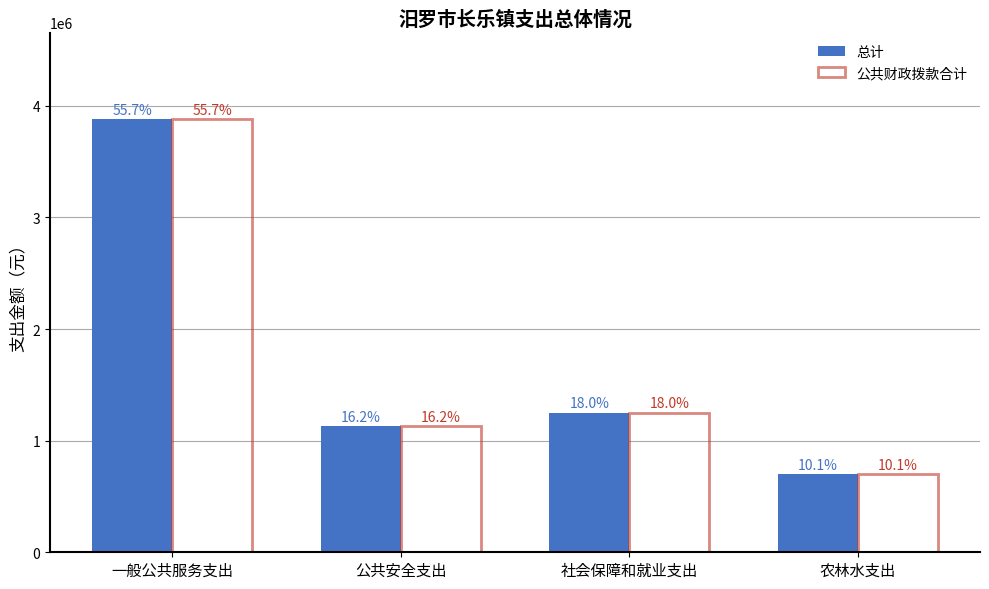

Which series has the largest range (max minus min)?

总计